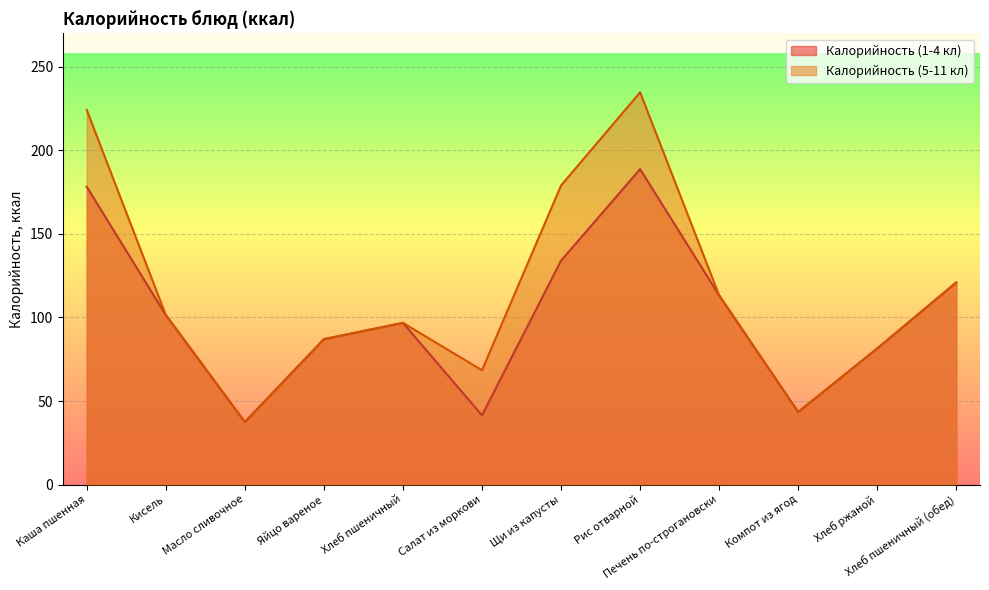

What is the difference between the maximum and second lowest values in the Калорийность (1-4 кл) series?

147.4